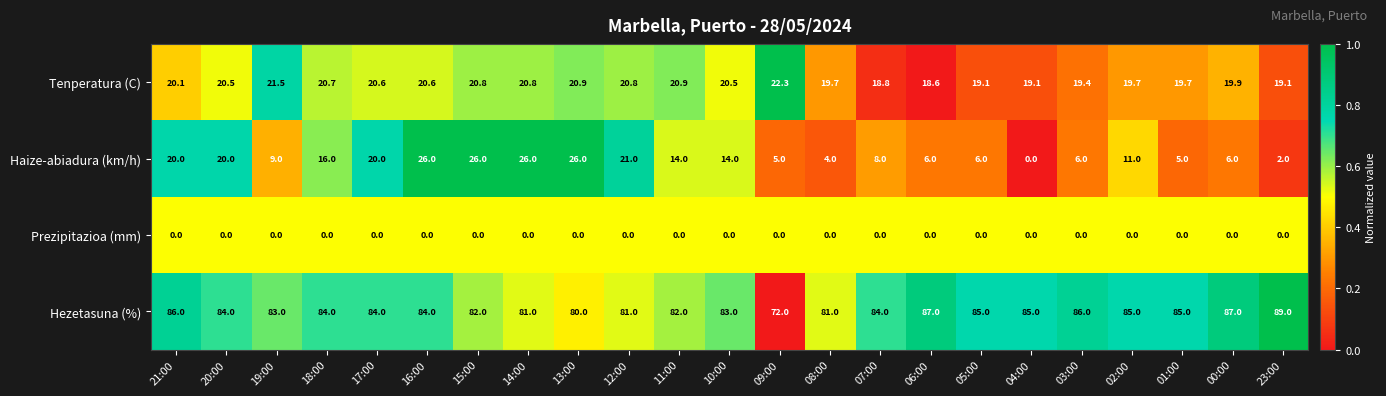

Rank the series by their maximum value, from highest to lowest.

Hezetasuna (%), Haize-abiadura (km/h), Tenperatura (C), Prezipitazioa (mm)